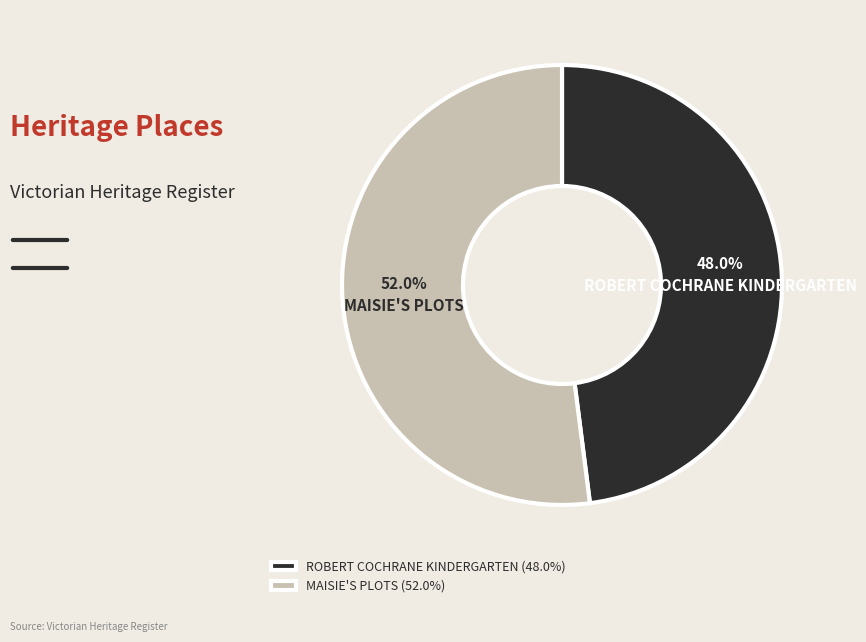

The ROBERT COCHRANE KINDERGARTEN slice represents 48% of the pie. True or false?

True